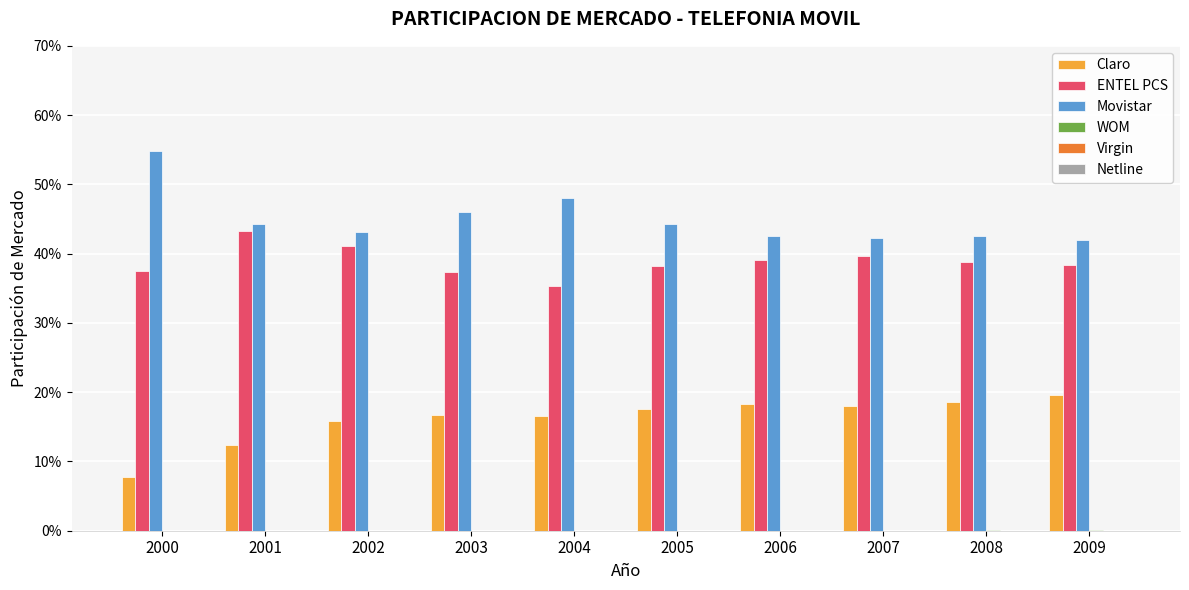

How many data points does each series have?

10